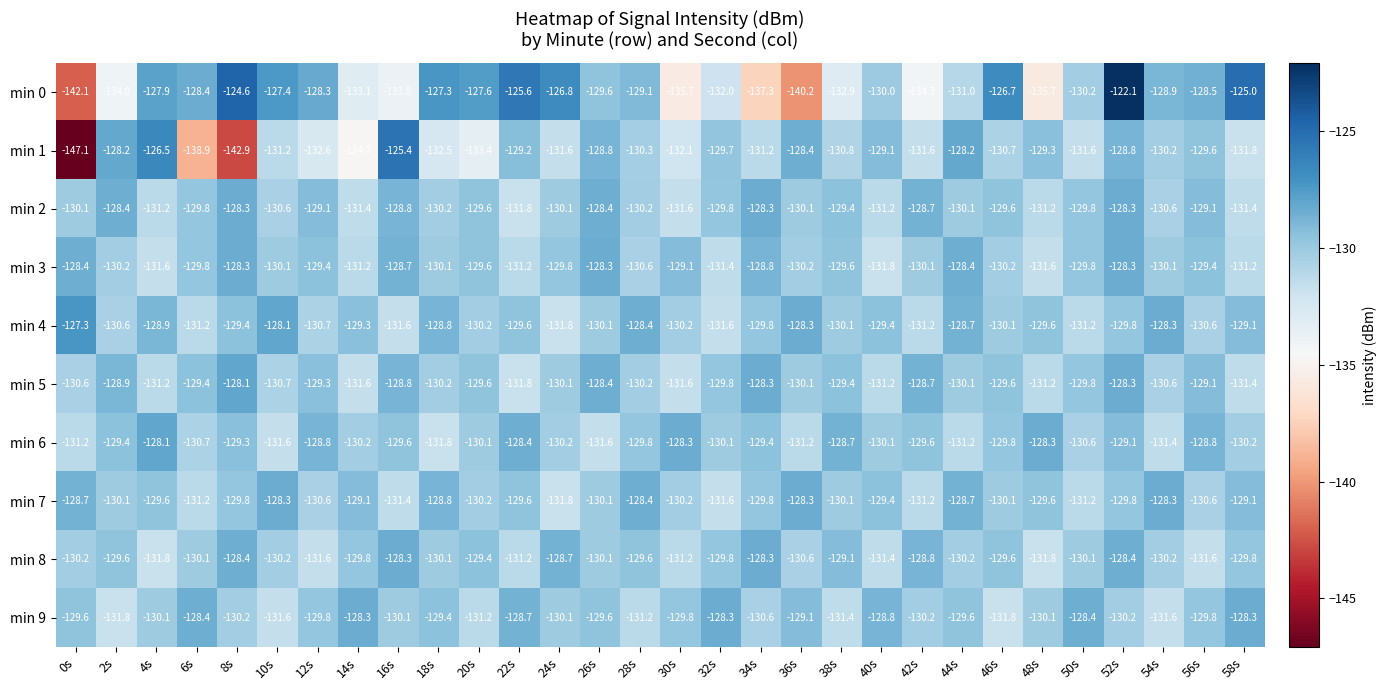

Which series has the widest spread of values?

min 1